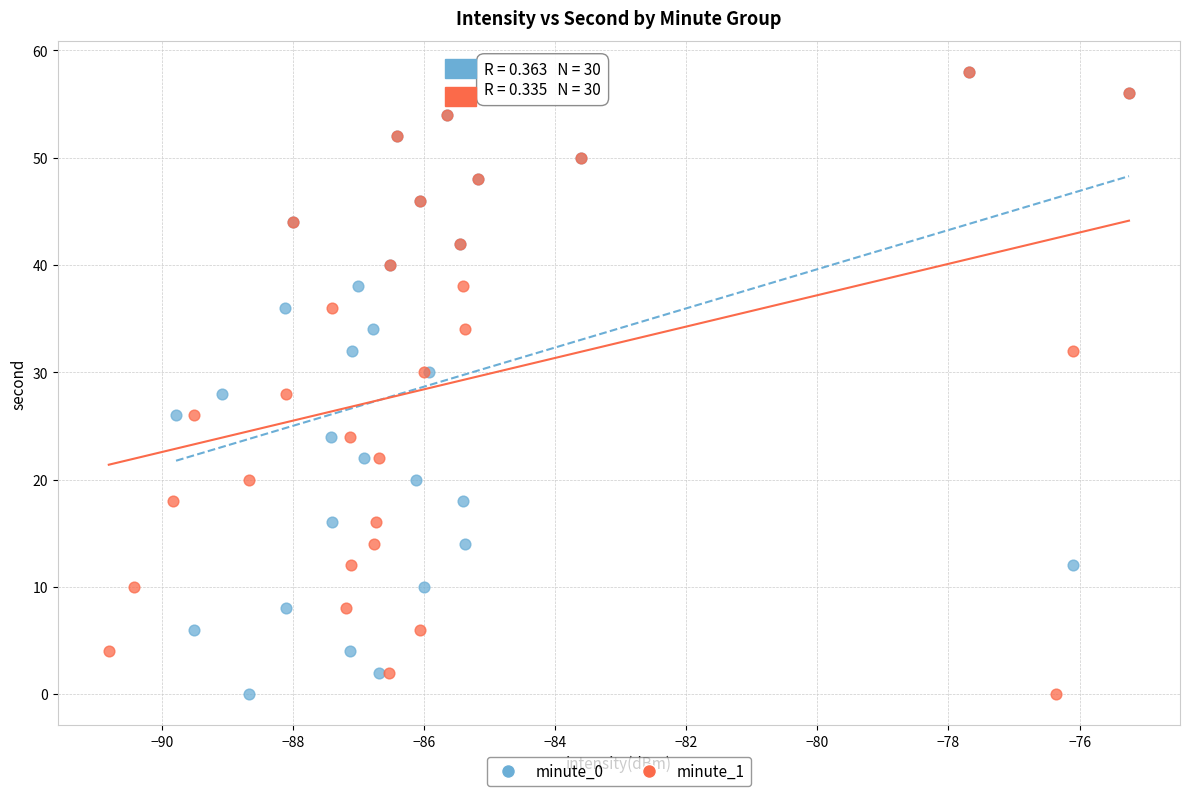

What are all the series names shown in the legend?

minute_0, minute_1